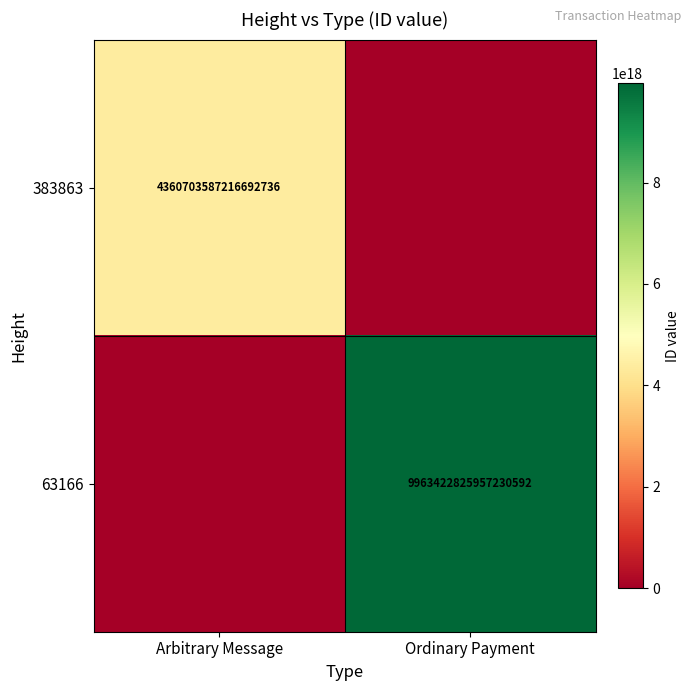

Is it true that 383863 equals 4360703587216692736 at Arbitrary Message?

True